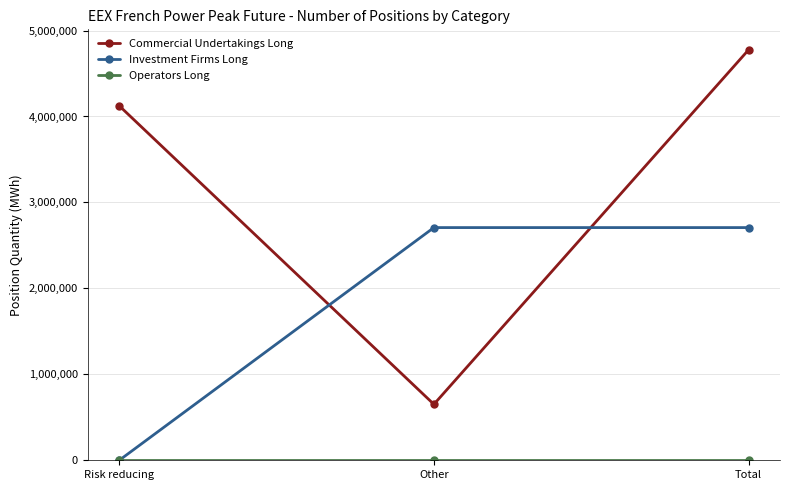

Is the value of Commercial Undertakings Long at Other greater than the value of Investment Firms Long at Total?

No